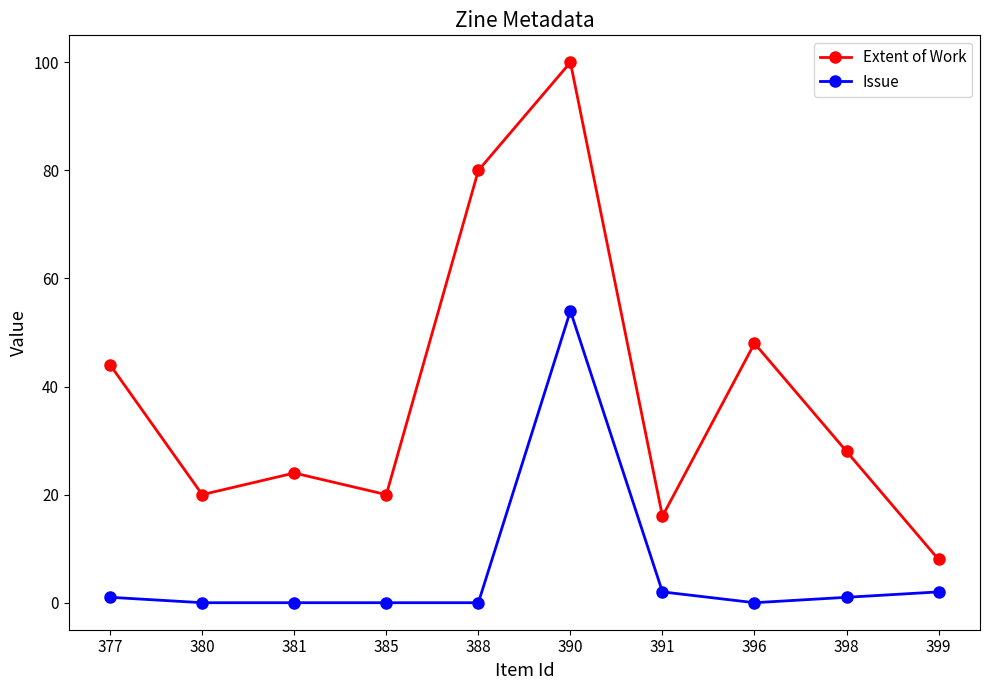

Does the chart have visible grid lines?

No